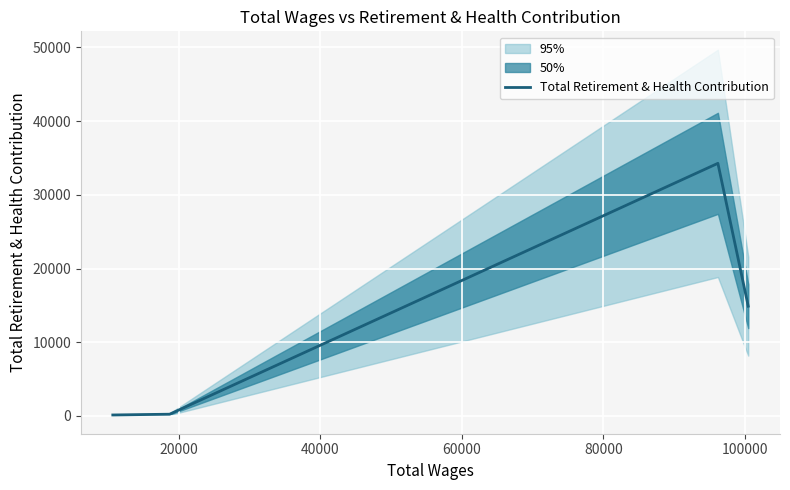

What is the sum of all values?

49560